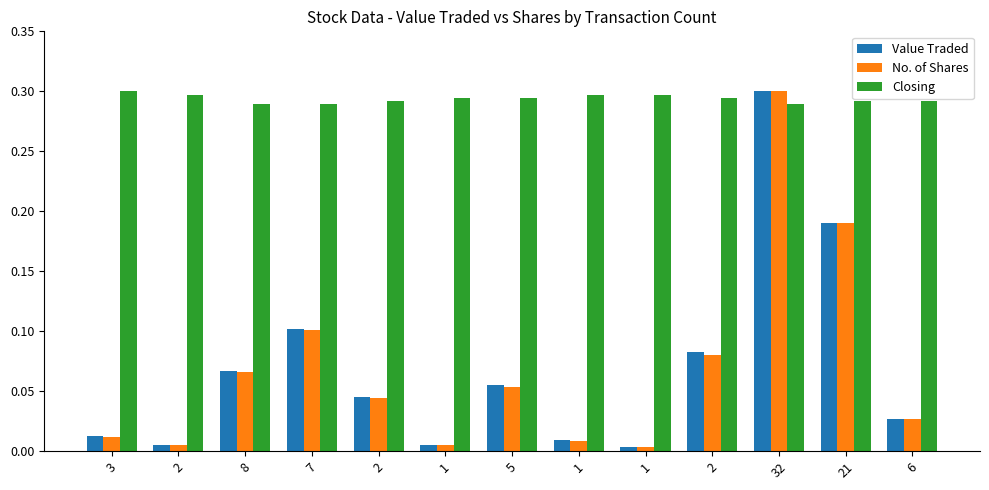

At which category is the sum across all series the highest?

32